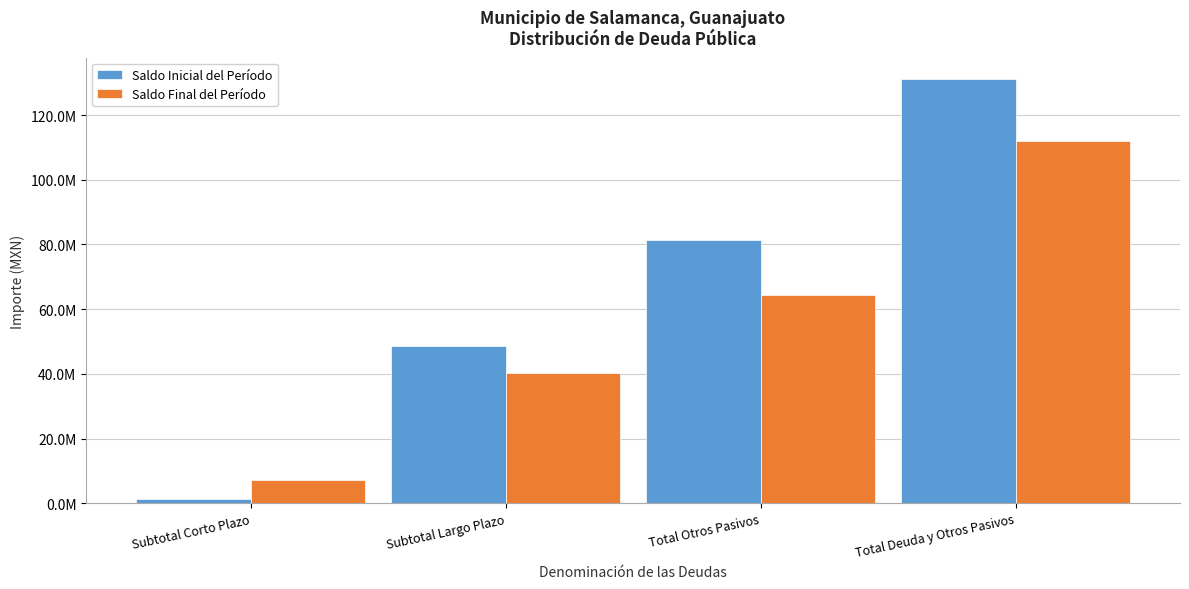

What are all the series names shown in the legend?

Saldo Inicial del Período, Saldo Final del Período